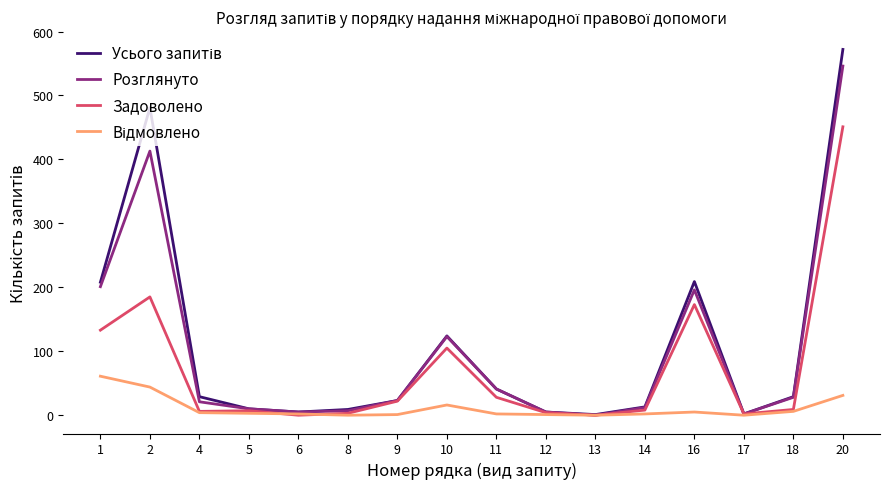

What is the maximum value shown in the chart?

572